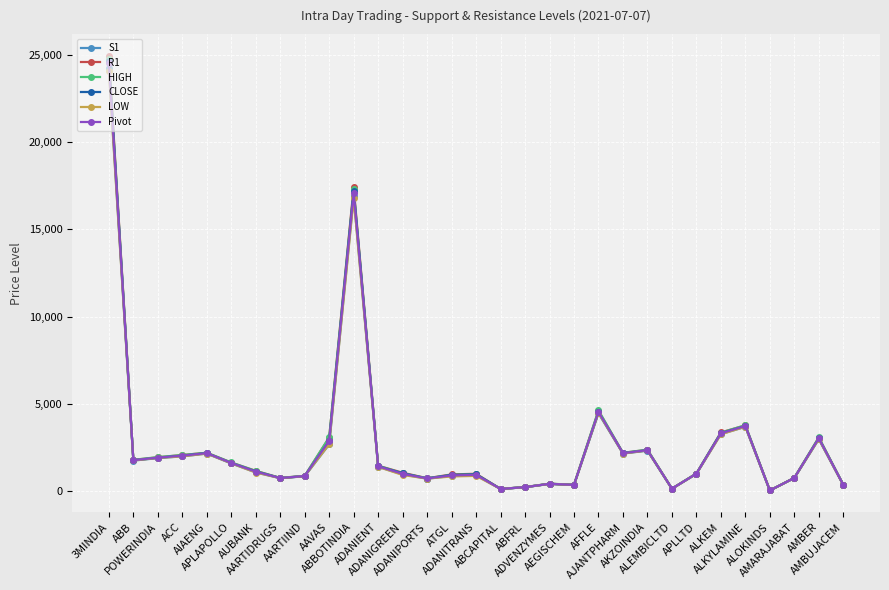

What is the difference between the highest and lowest values at ABB?

43.1